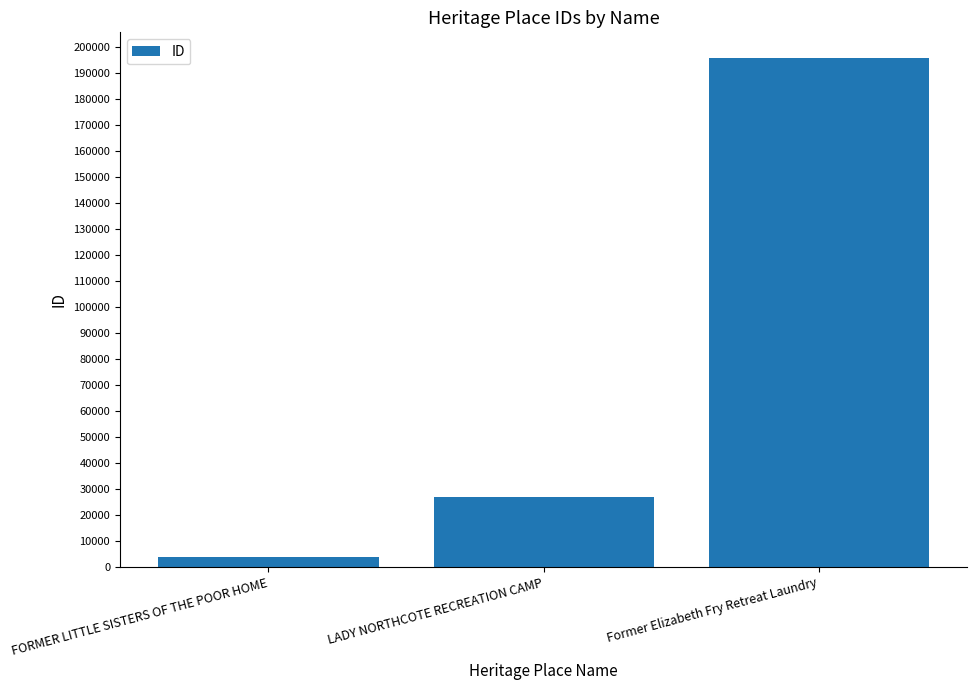

Which category has the highest value across all series?

Former Elizabeth Fry Retreat Laundry